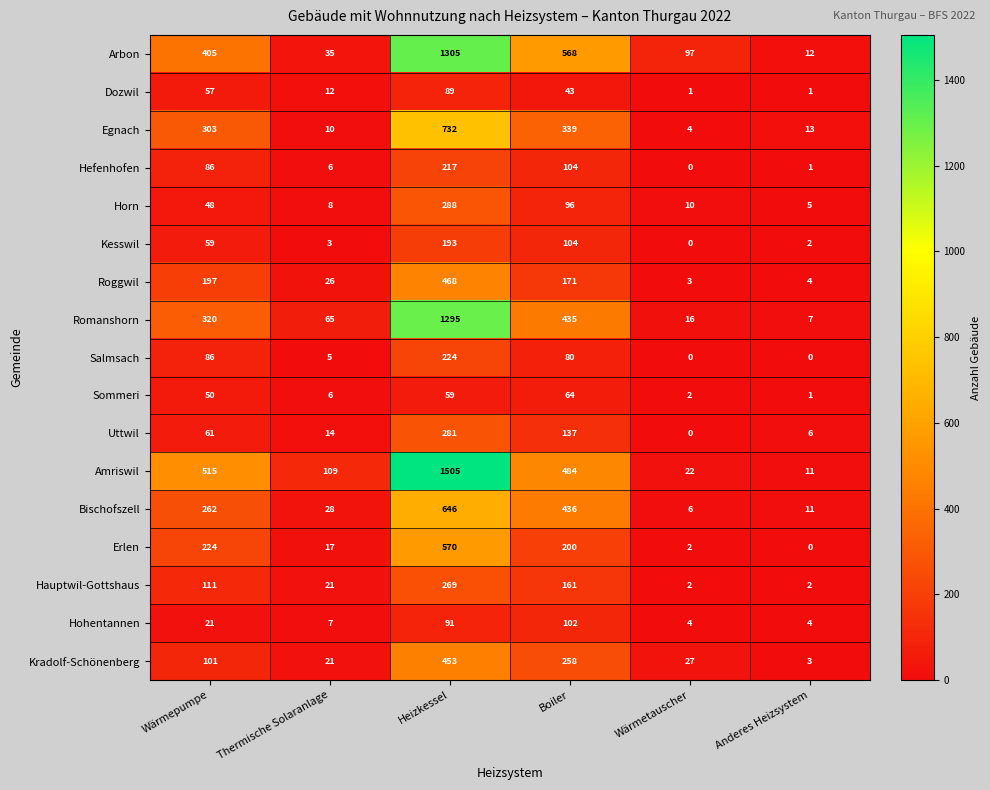

What is the difference between the highest and lowest values at Wärmepumpe?

494